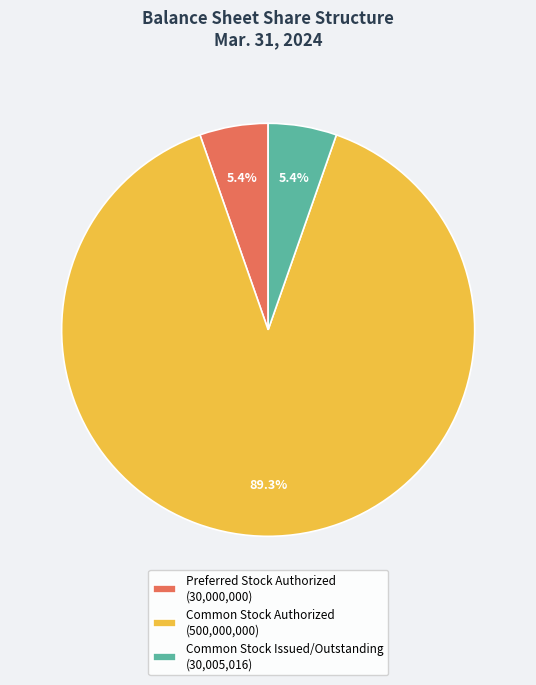

What percentage is the Common Stock Issued/Outstanding slice, to the nearest percent?

5%